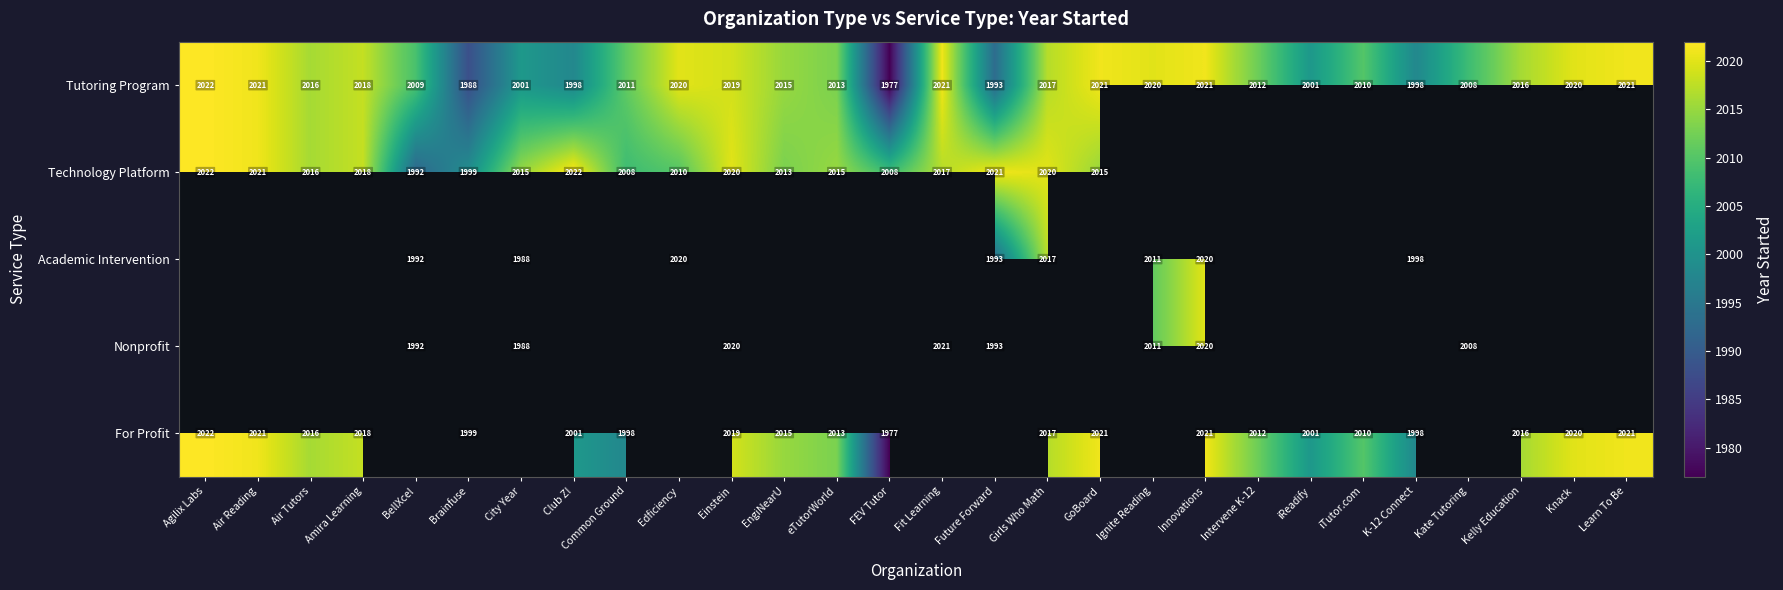

What is the difference between the second highest and second lowest values in the Tutoring Program series?

33